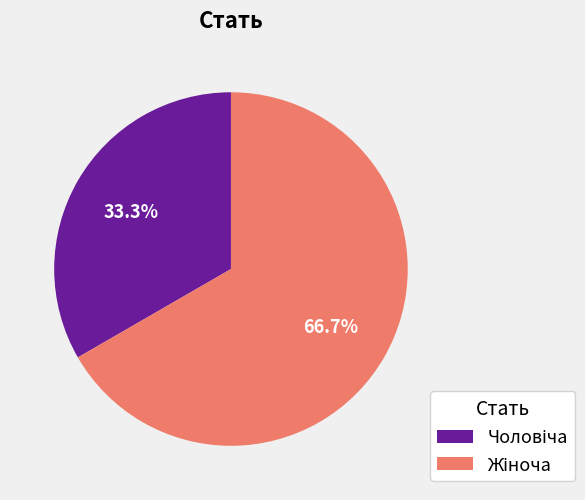

Is there any slice that represents more than half of the pie?

Yes